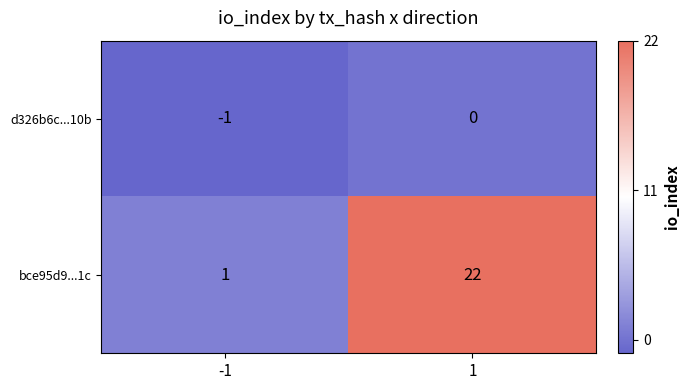

The value of bce95d9...1c at 1 is 14. True or false?

False